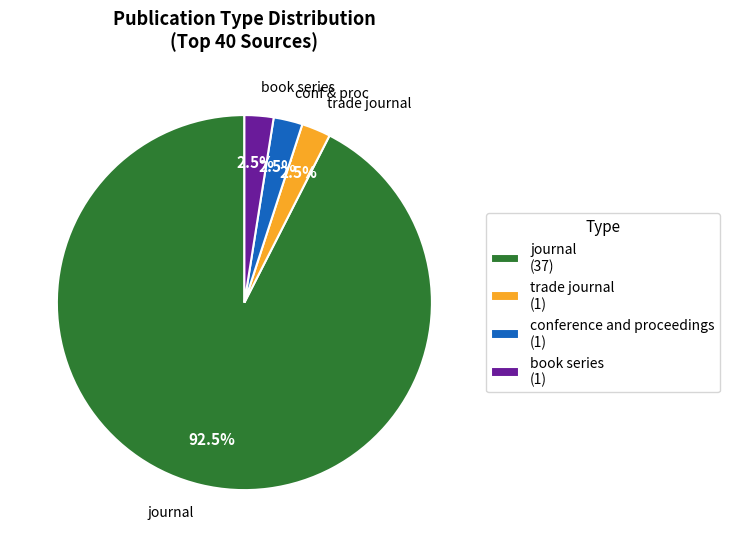

Does journal account for over 50% of the chart?

Yes